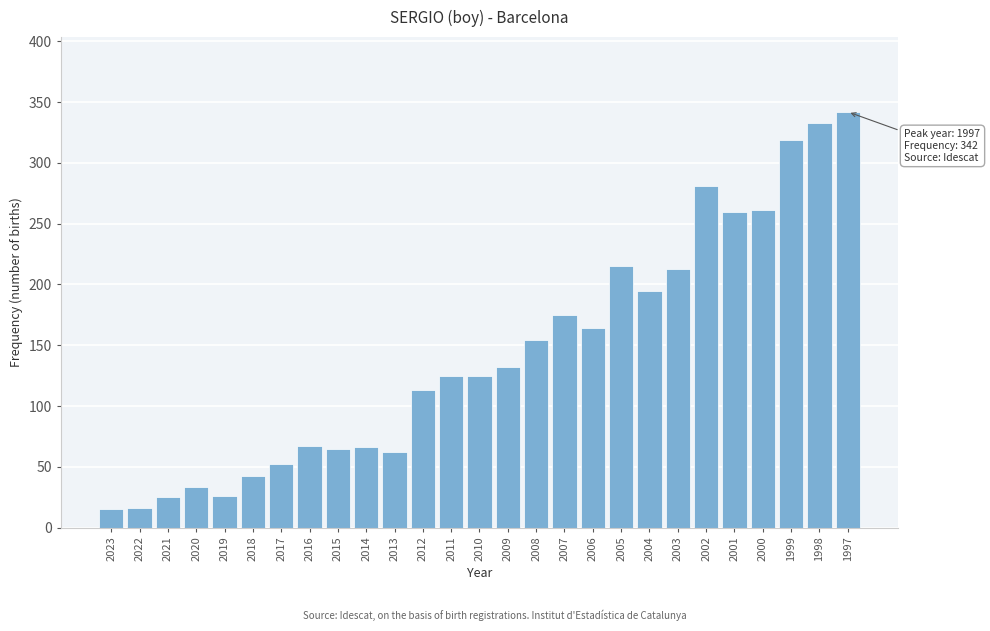

What is the difference between the values at 2004 and 2017?

143